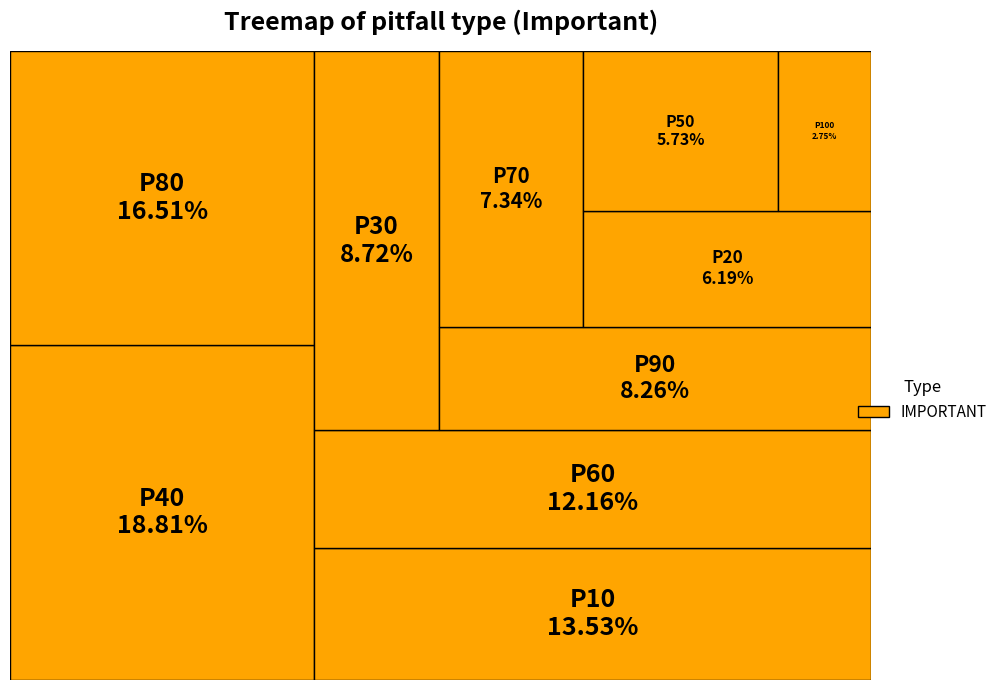

To the nearest percent, what percentage of the pie is 10?

14%